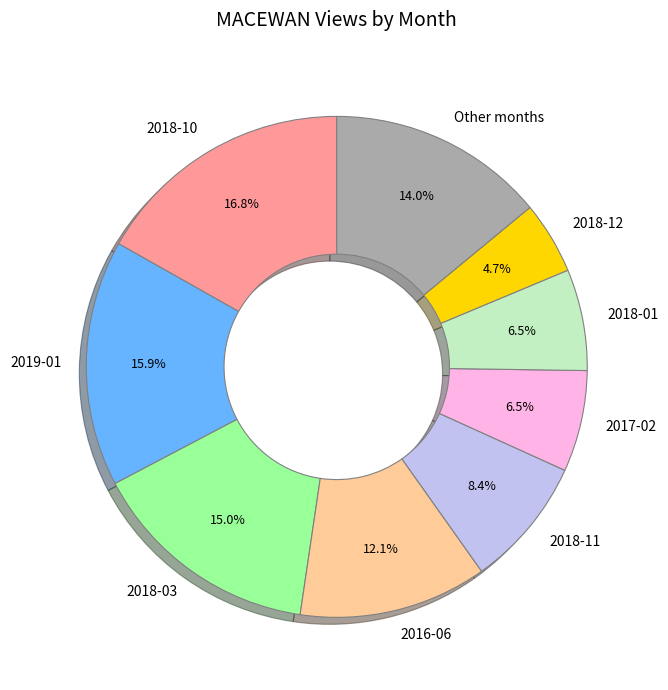

Count the number of slices in the pie.

9